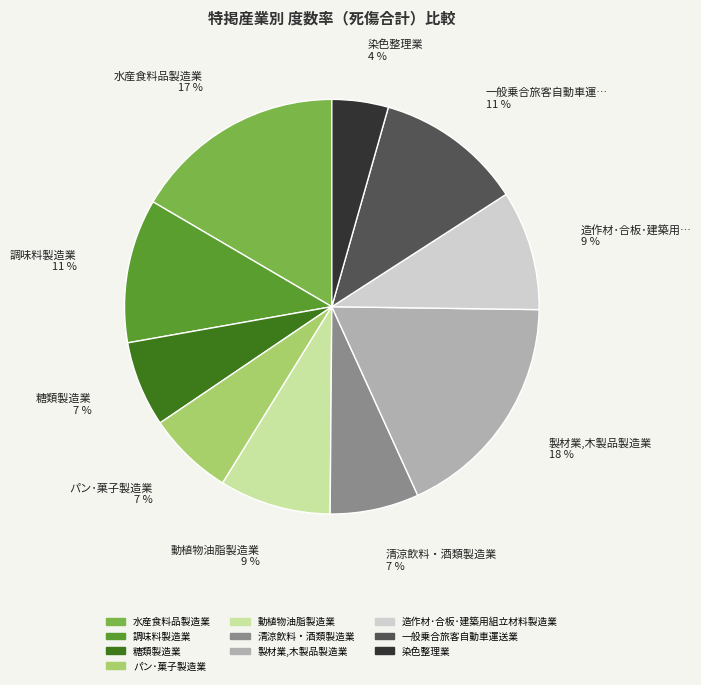

To the nearest percent, what is the average slice percentage?

10%